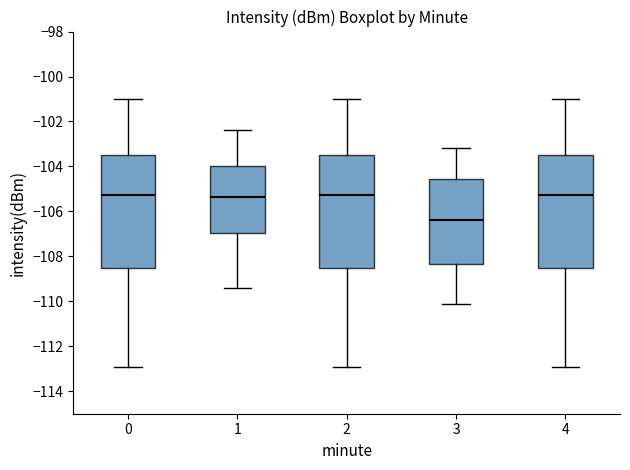

Which box has the lowest median line?

3